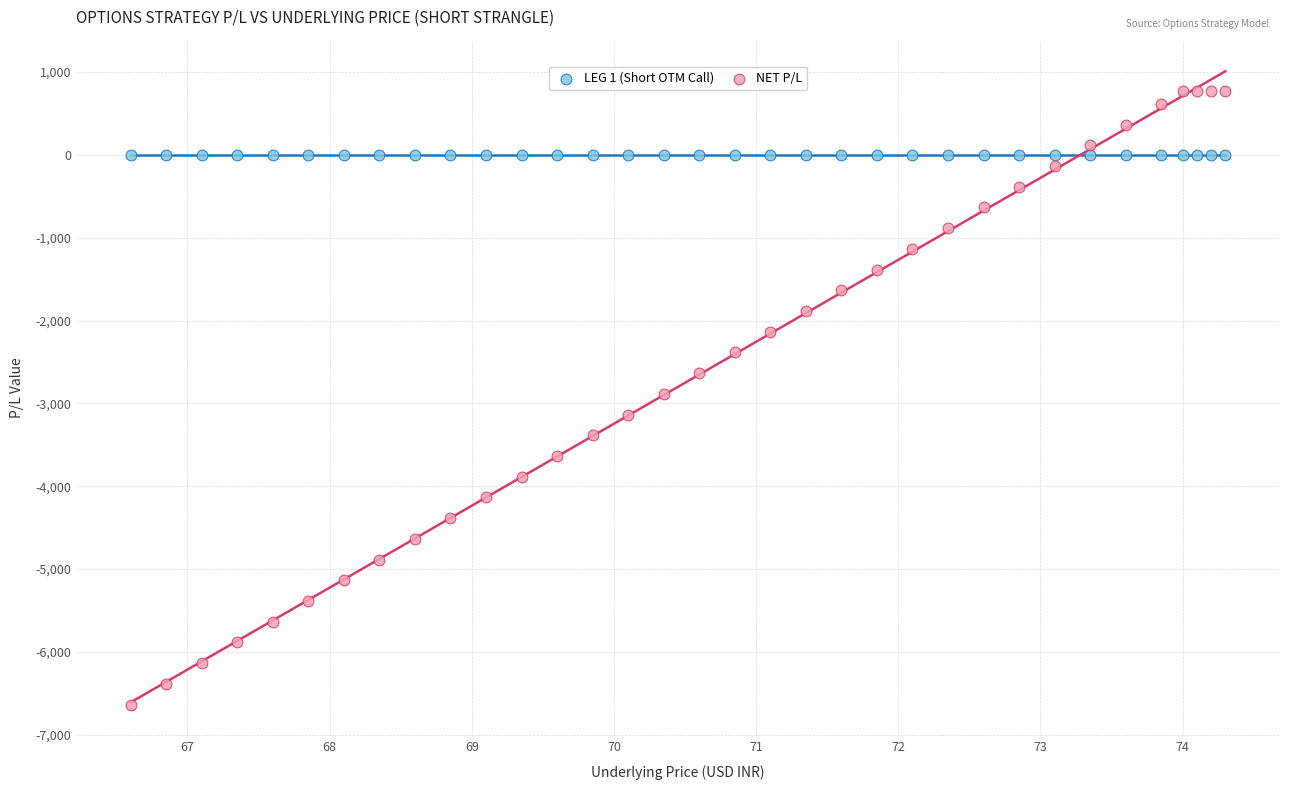

Which series contains the lowest Y value?

NET P/L